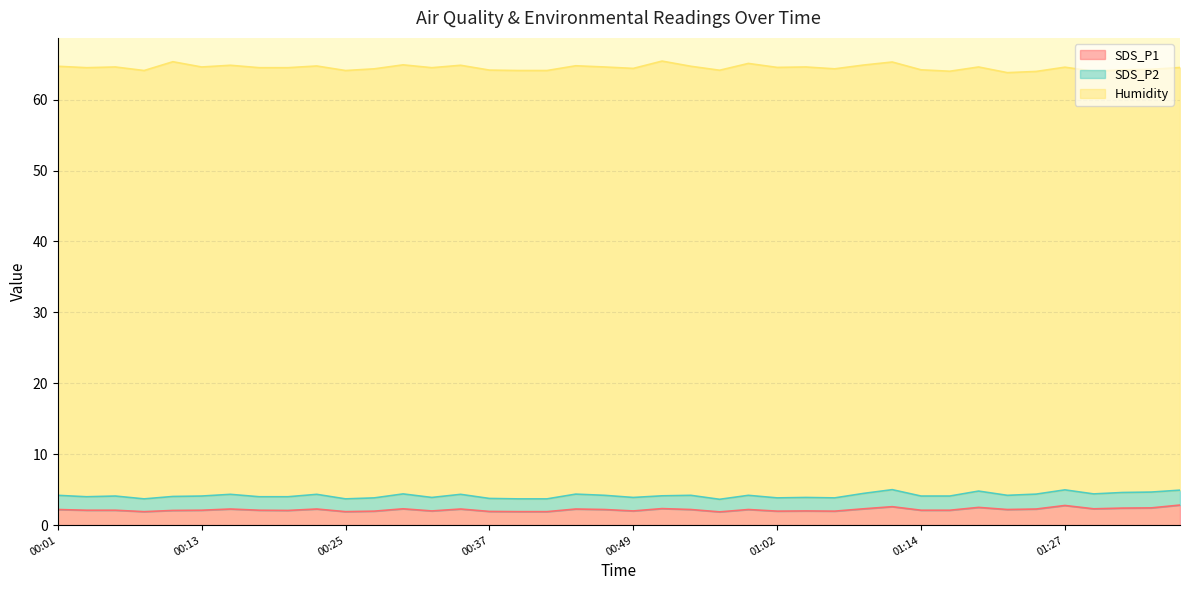

Reading left to right, list all the values displayed in this chart.

SDS_P1: 00:01=2.2	00:03=2.1	00:05=2.1	00:08=1.9	00:10=2.1	00:13=2.1	00:15=2.3	00:18=2.1	00:20=2.1	00:22=2.3	00:25=1.9	00:27=2.0	00:30=2.3	00:32=2.0	00:35=2.3	00:37=1.9	00:39=1.9	00:42=1.9	00:44=2.3	00:47=2.2	00:49=2.0	00:52=2.3	00:54=2.2	00:57=1.9	00:59=2.2	01:02=2.0	01:04=2.0	01:07=2.0	01:09=2.3	01:11=2.6	01:14=2.1	01:16=2.1	01:19=2.5	01:22=2.2	01:24=2.3	01:27=2.8	01:29=2.3	01:32=2.4	01:34=2.4	01:36=2.8
SDS_P2: 00:01=2.0	00:03=1.9	00:05=2.0	00:08=1.8	00:10=2.0	00:13=2.0	00:15=2.1	00:18=1.9	00:20=1.9	00:22=2.1	00:25=1.8	00:27=1.9	00:30=2.1	00:32=1.9	00:35=2.1	00:37=1.8	00:39=1.8	00:42=1.8	00:44=2.1	00:47=2.0	00:49=1.9	00:52=1.8	00:54=2.0	00:57=1.8	00:59=2.0	01:02=1.9	01:04=1.9	01:07=1.9	01:09=2.2	01:11=2.4	01:14=2.0	01:16=2.0	01:19=2.3	01:22=2.0	01:24=2.1	01:27=2.2	01:29=2.1	01:32=2.2	01:34=2.2	01:36=2.1
Humidity: 00:01=60.5	00:03=60.5	00:05=60.5	00:08=60.4	00:10=61.3	00:13=60.5	00:15=60.5	00:18=60.5	00:20=60.5	00:22=60.4	00:25=60.4	00:27=60.5	00:30=60.5	00:32=60.6	00:35=60.5	00:37=60.4	00:39=60.4	00:42=60.4	00:44=60.4	00:47=60.4	00:49=60.5	00:52=61.3	00:54=60.5	00:57=60.5	00:59=60.9	01:02=60.7	01:04=60.7	01:07=60.5	01:09=60.4	01:11=60.3	01:14=60.1	01:16=59.9	01:19=59.8	01:22=59.6	01:24=59.6	01:27=59.6	01:29=59.6	01:32=59.6	01:34=59.6	01:36=59.6